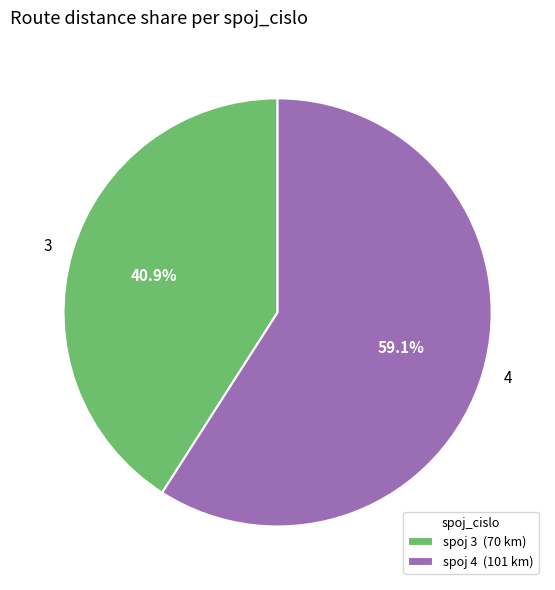

The 3 slice represents 52% of the pie. True or false?

False